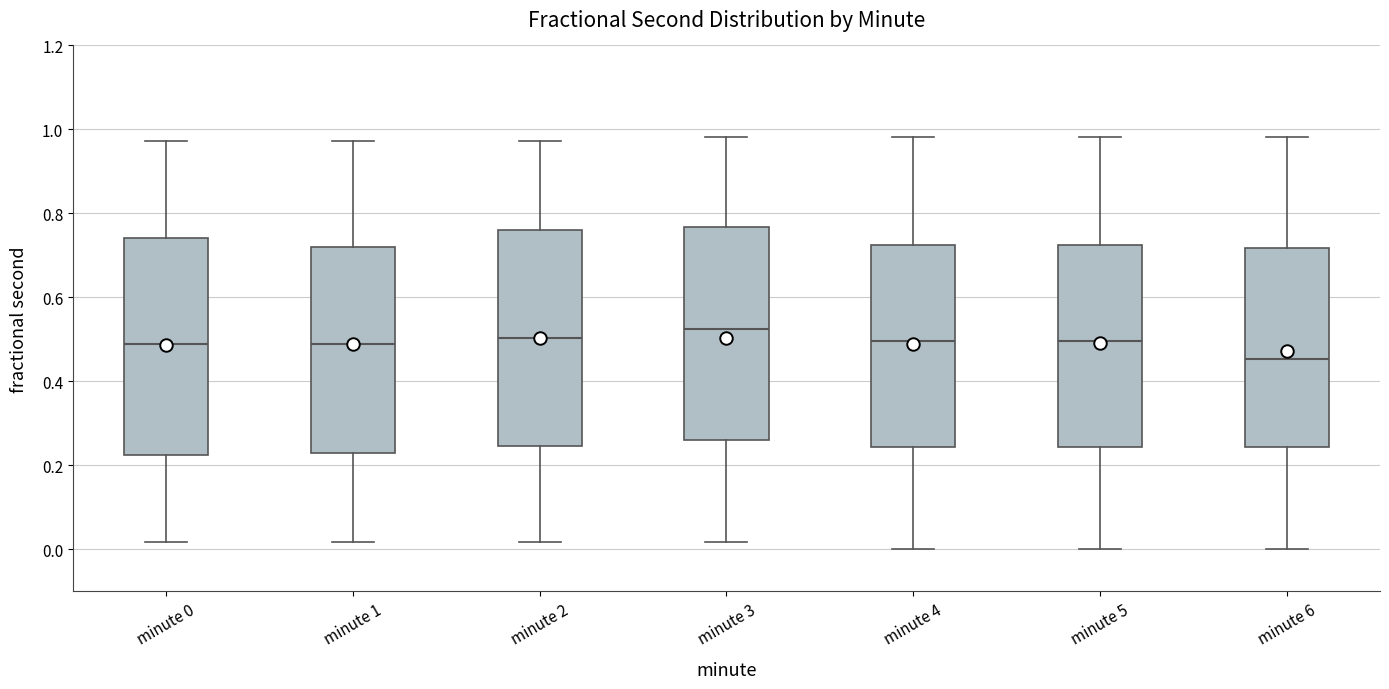

Reading left to right, transcribe this box plot: for each box, give where its median line is, the range the box spans, and where its two whiskers end, as read against the y-axis. The values are not printed on the chart, so give them approximately, as read against the axis.

minute 0: median 0.48, box 0.22 to 0.74, whiskers 0.02 to 0.98
minute 1: median 0.48, box 0.22 to 0.72, whiskers 0.02 to 0.98
minute 2: median 0.50, box 0.24 to 0.76, whiskers 0.02 to 0.98
minute 3: median 0.52, box 0.26 to 0.76, whiskers 0.02 to 0.98
minute 4: median 0.50, box 0.24 to 0.72, whiskers 0.00 to 0.98
minute 5: median 0.50, box 0.24 to 0.72, whiskers 0.00 to 0.98
minute 6: median 0.46, box 0.24 to 0.72, whiskers 0.00 to 0.98